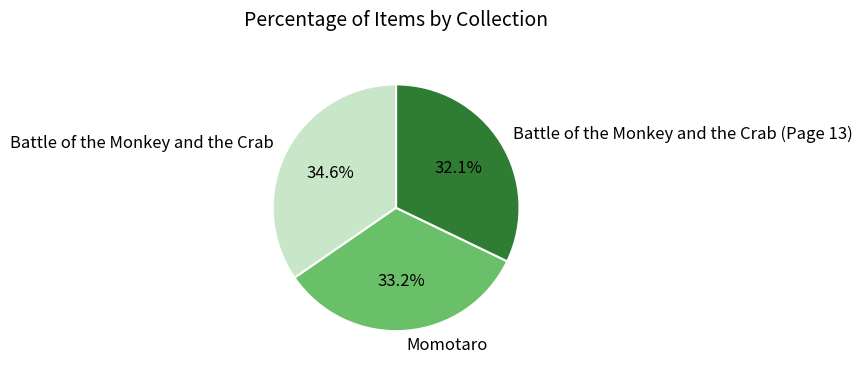

Does any single category account for the majority?

No